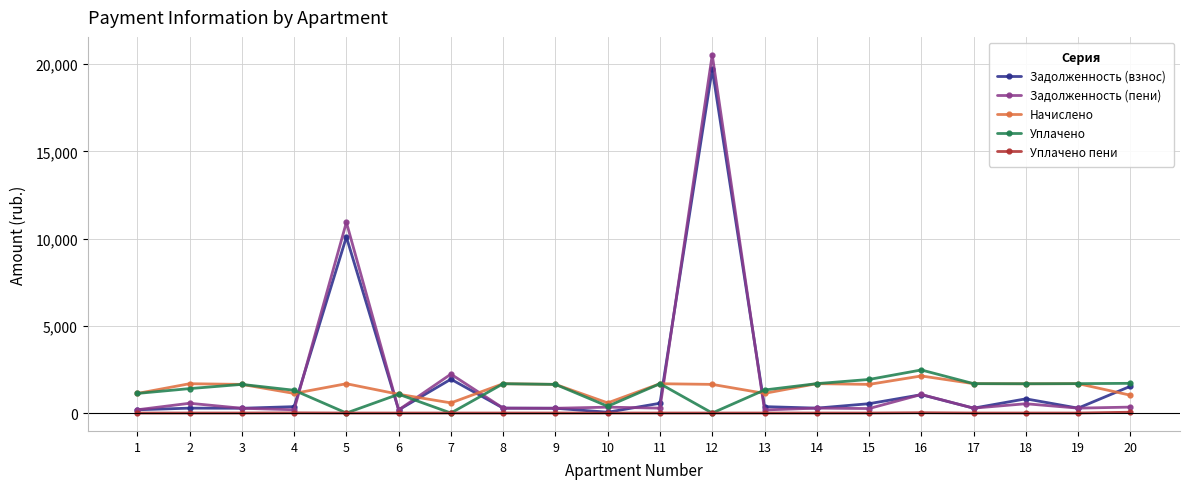

What is the approximate value of Начислено at 12?

1641.9